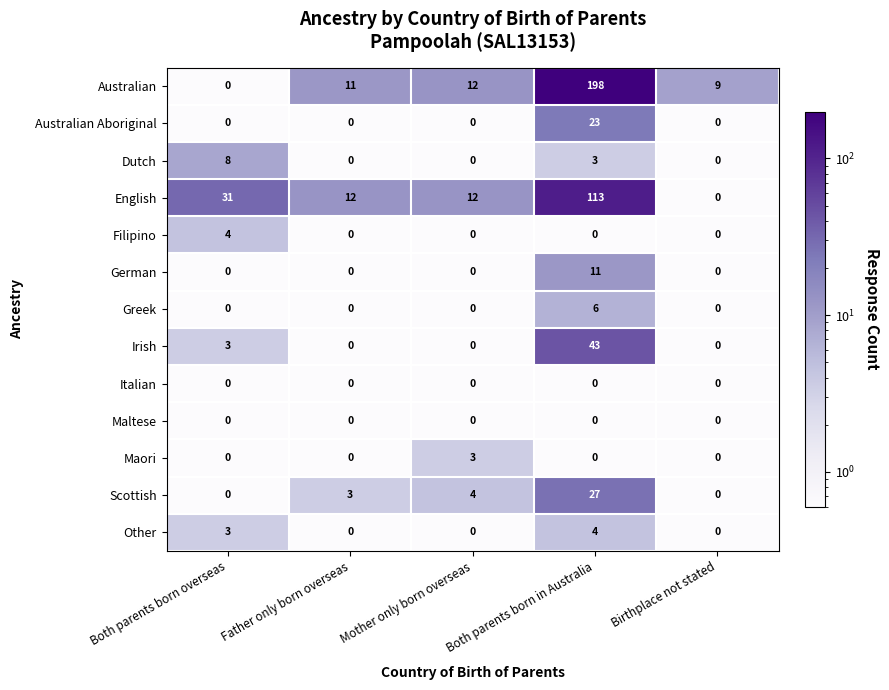

List the labels in order of Australian value, smallest first.

Both parents born overseas, Birthplace not stated, Father only born overseas, Mother only born overseas, Both parents born in Australia